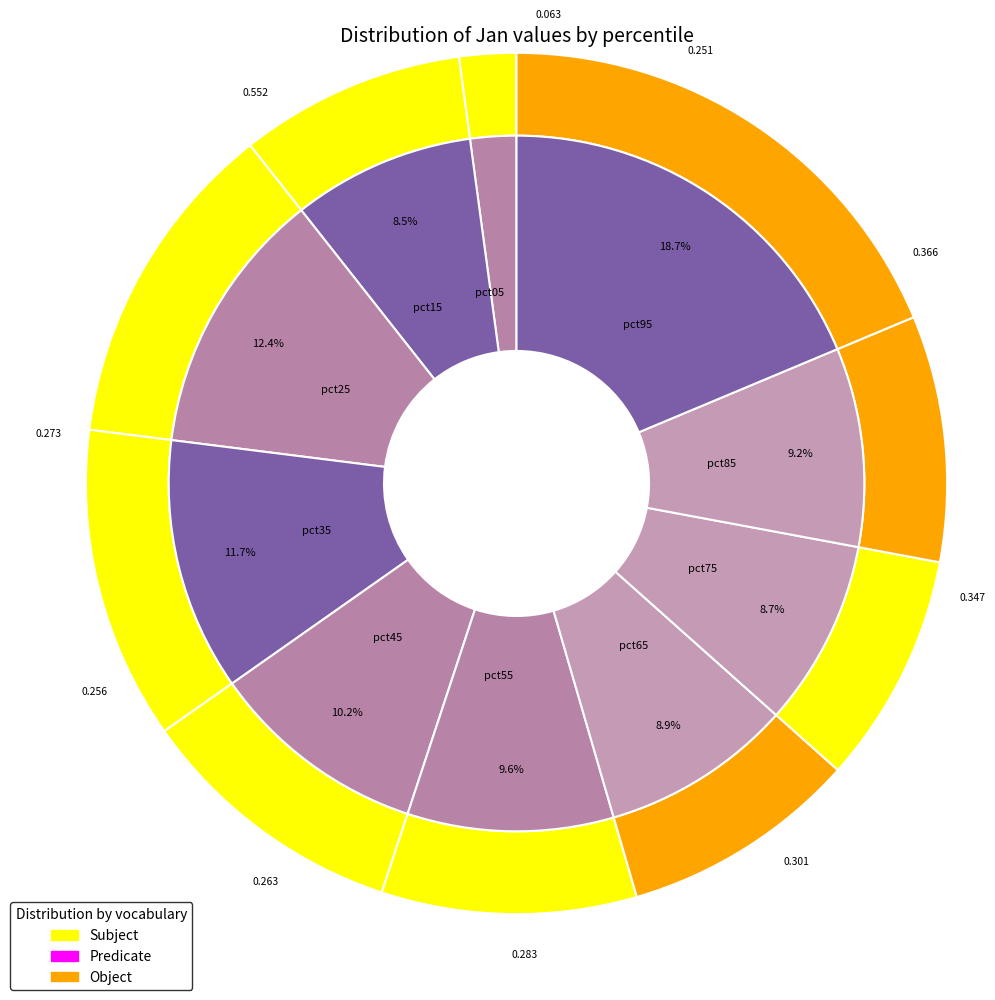

Which category has the smallest portion of the pie?

pct05